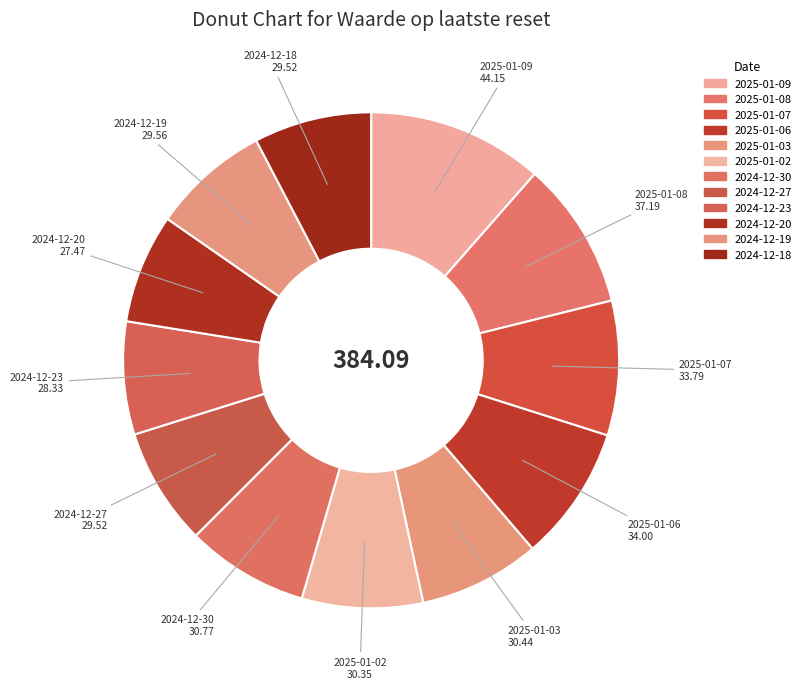

To the nearest percent, what portion does 2025-01-03 represent?

8%